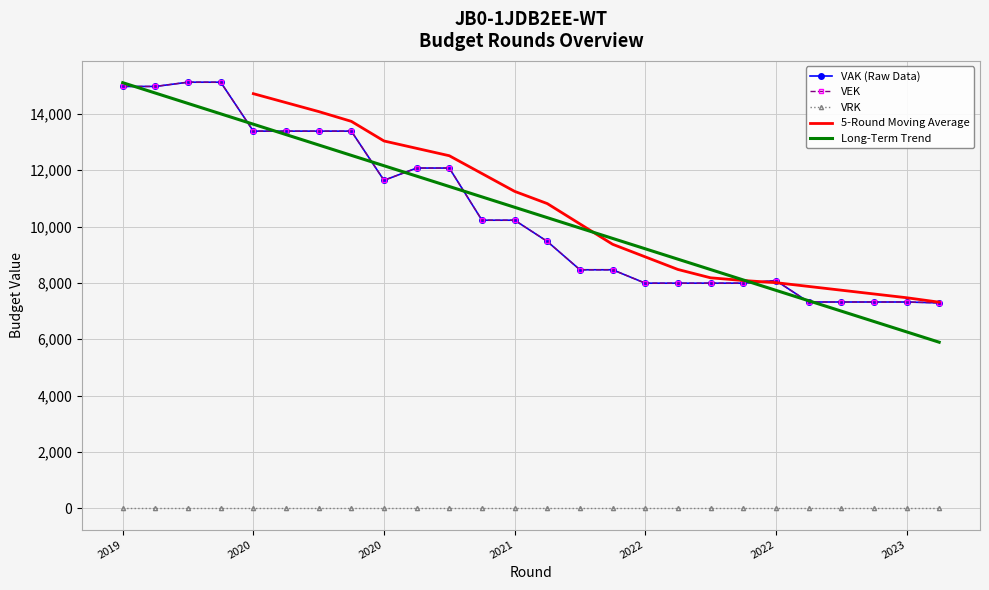

What is the average value of the VEK series?

10500